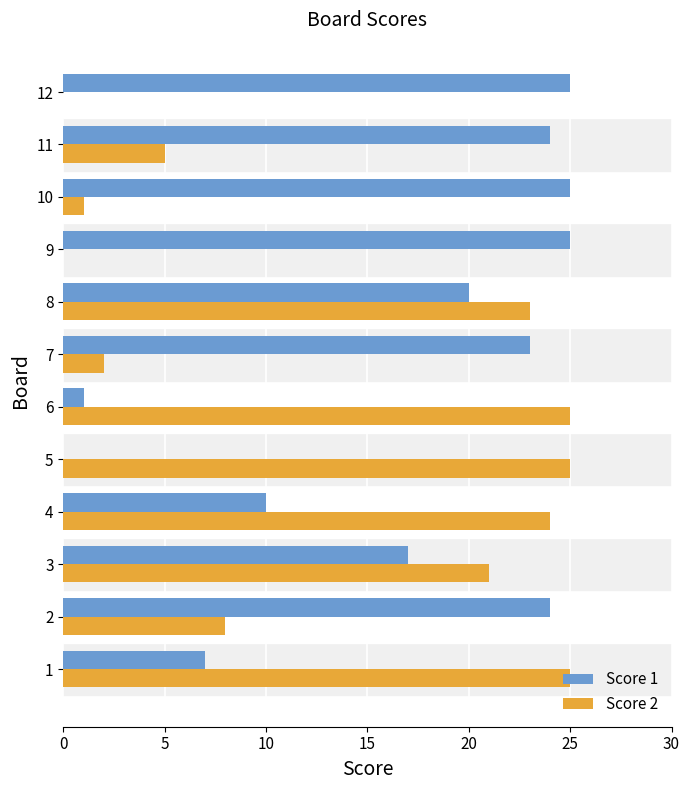

Where is Score 2 nearest to the value 12?

2